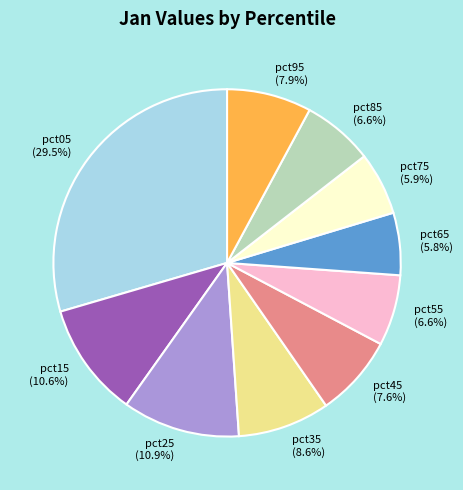

What is the largest slice in the pie chart?

pct05